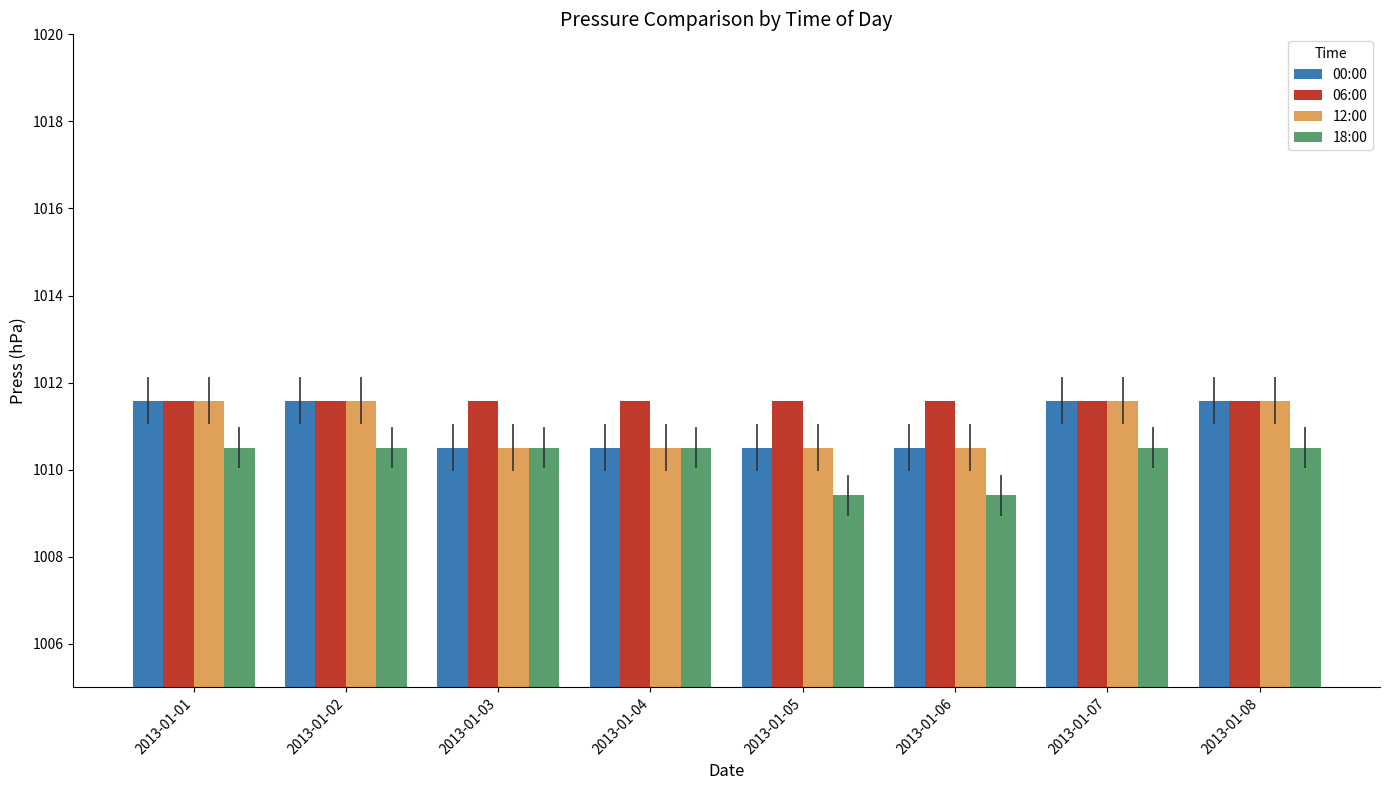

Is the value of 12:00 at 2013-01-05 greater than the value of 06:00 at 2013-01-07?

No